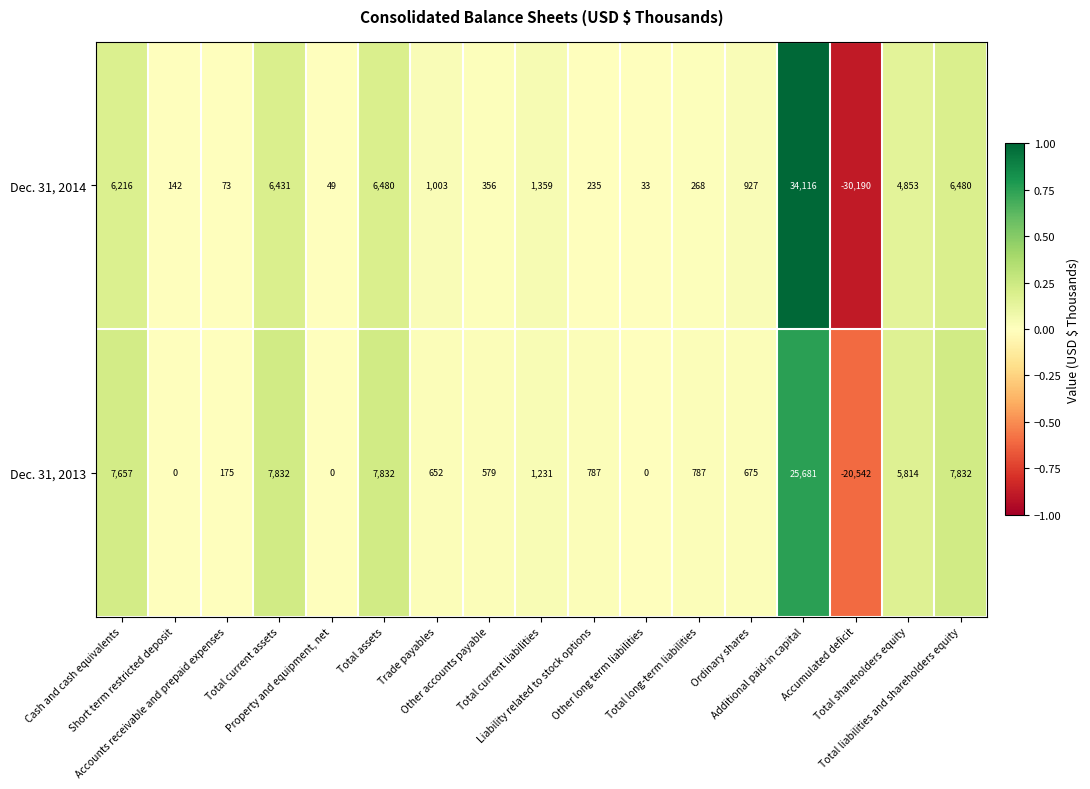

Which series has the largest total across all categories?

Dec. 31, 2013